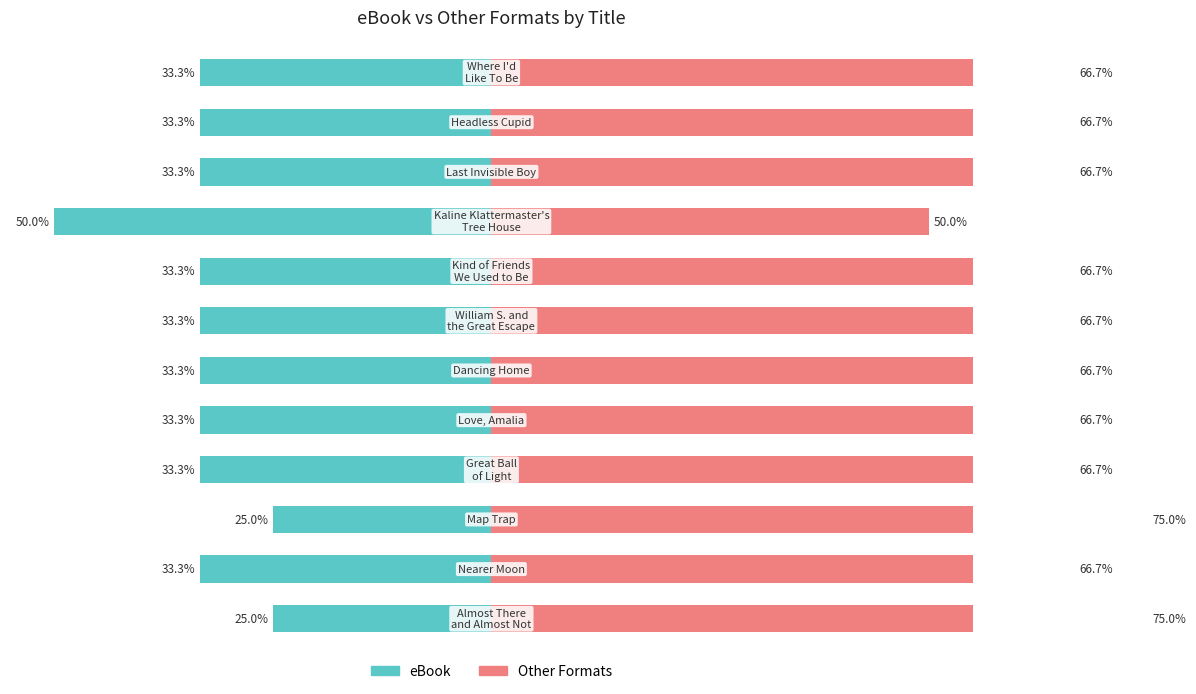

What is the difference between the highest and lowest values at 6?

100.0